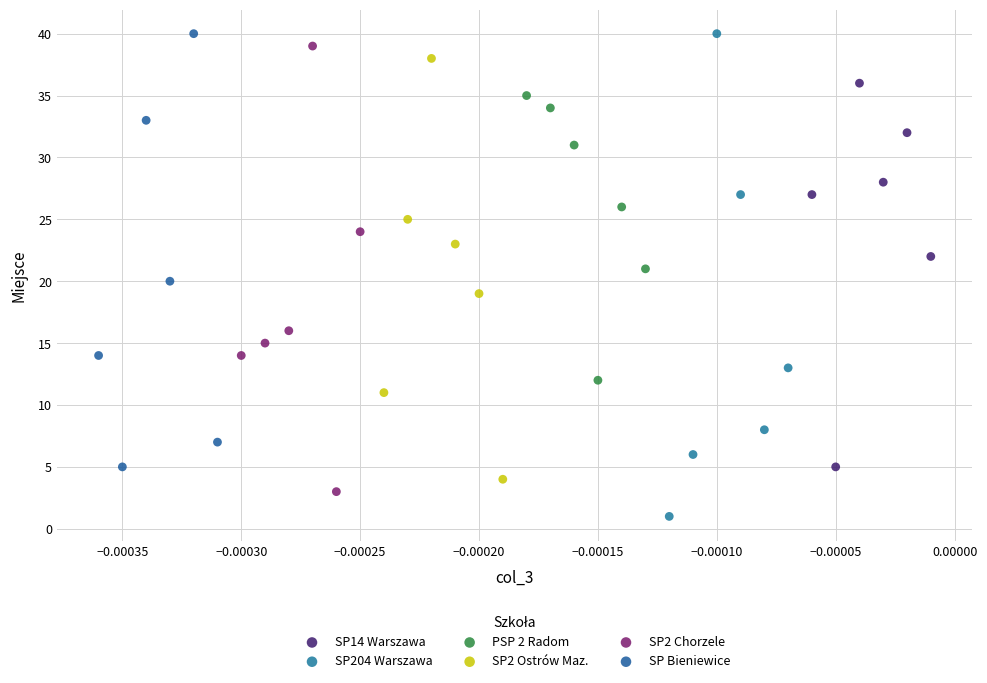

Which series contains the lowest Y value?

SP204 Warszawa